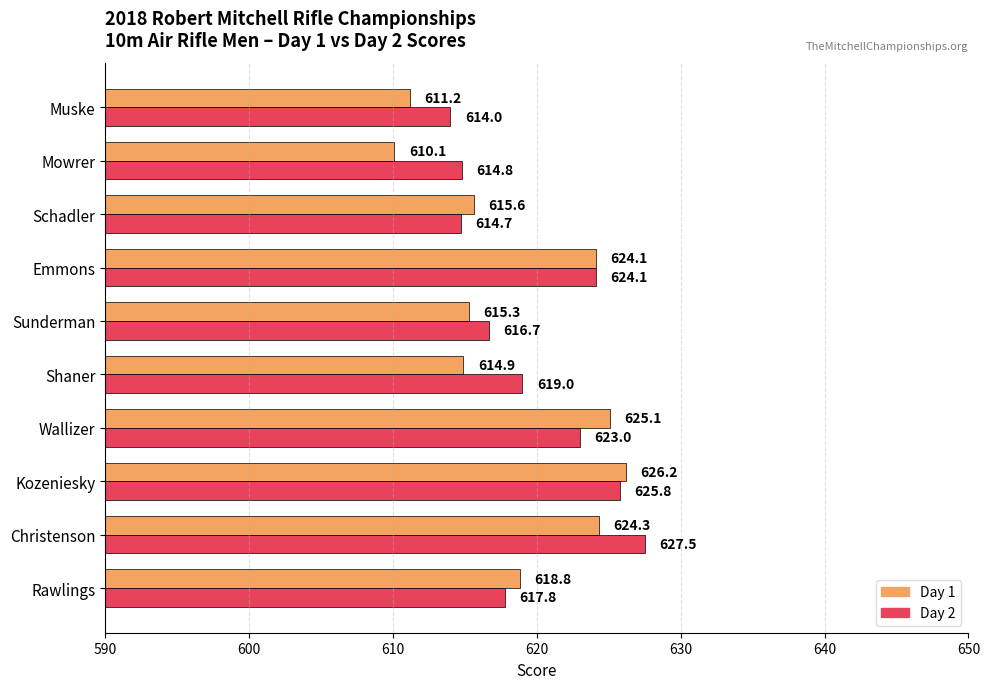

What is the greatest value displayed?

627.5